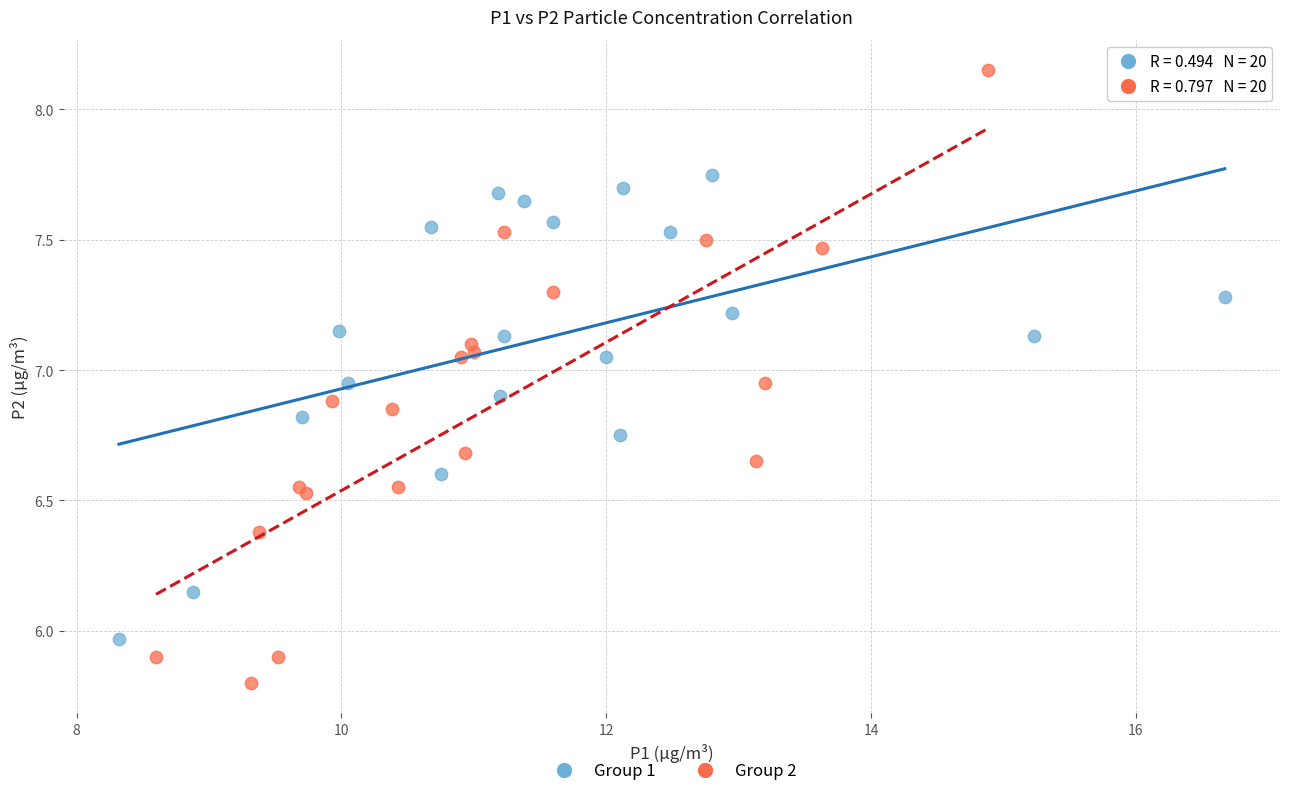

Which series reaches the maximum Y coordinate?

Group 2